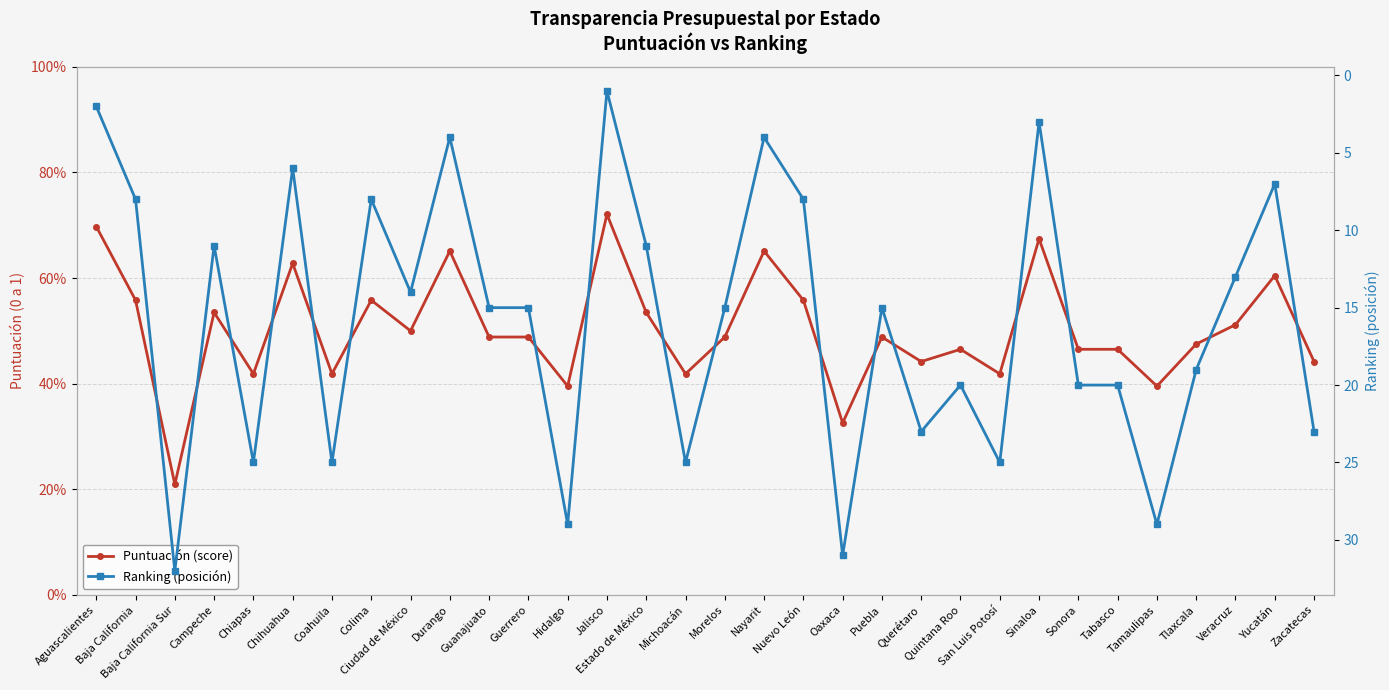

What is the difference between the highest and lowest values at Sinaloa?

2.3